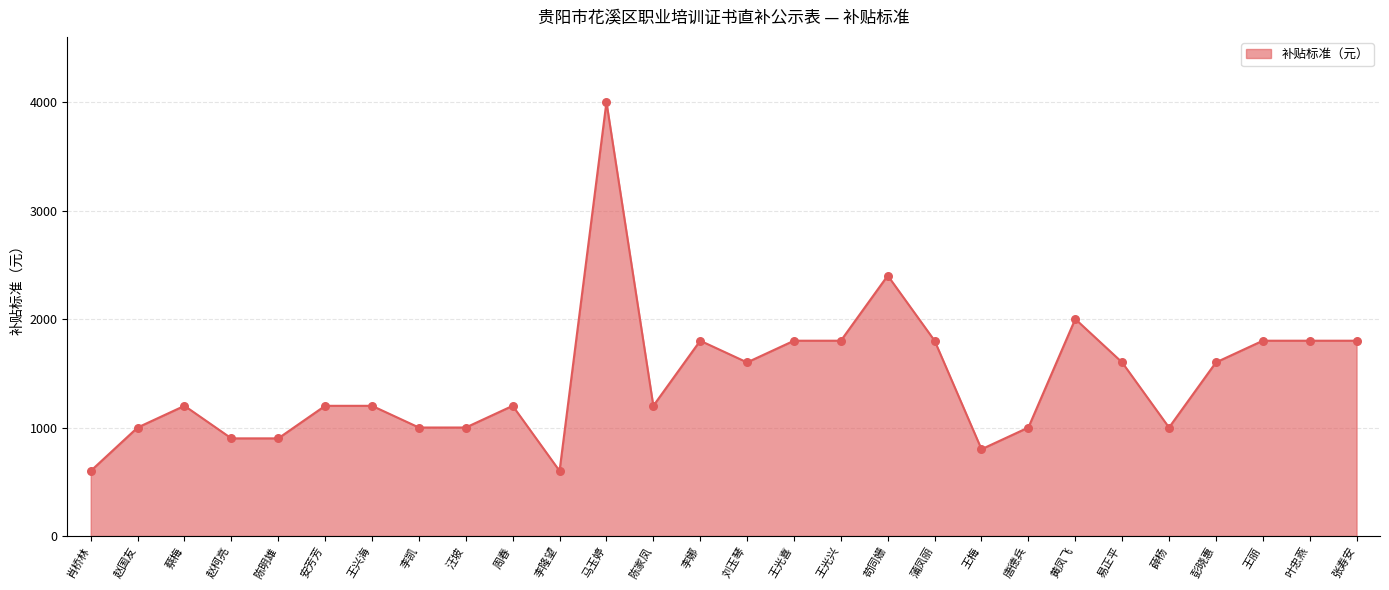

What is the change in value from 陈明雄 to 易正平?

+700